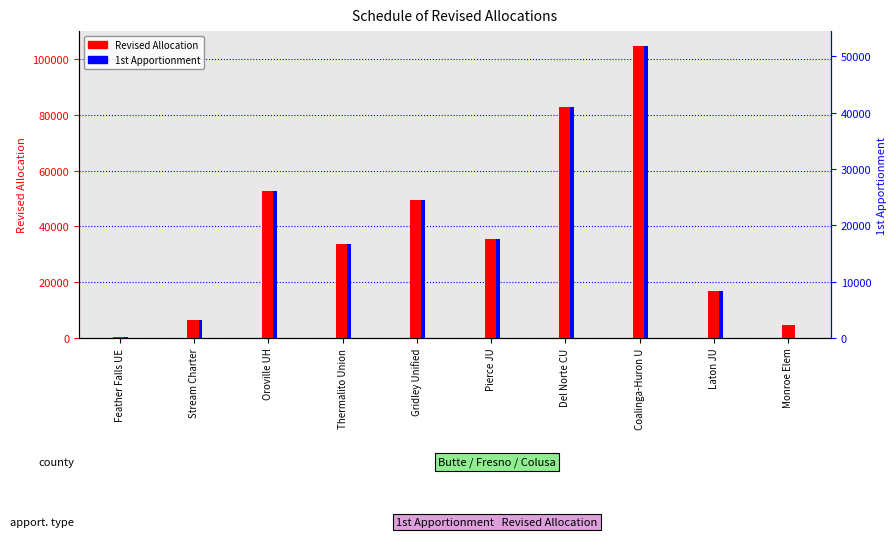

What is the difference between the Revised Allocation values at Coalinga-Huron U and Monroe Elem?

100067